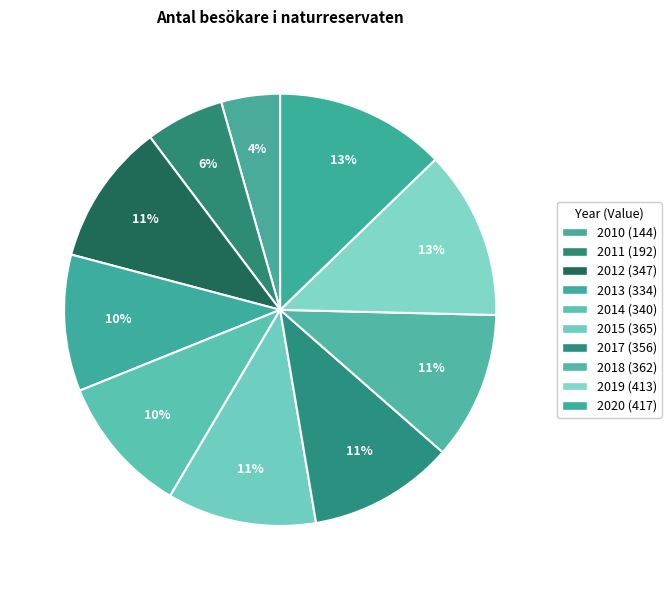

True or false: 2010 accounts for 4% of the total.

True